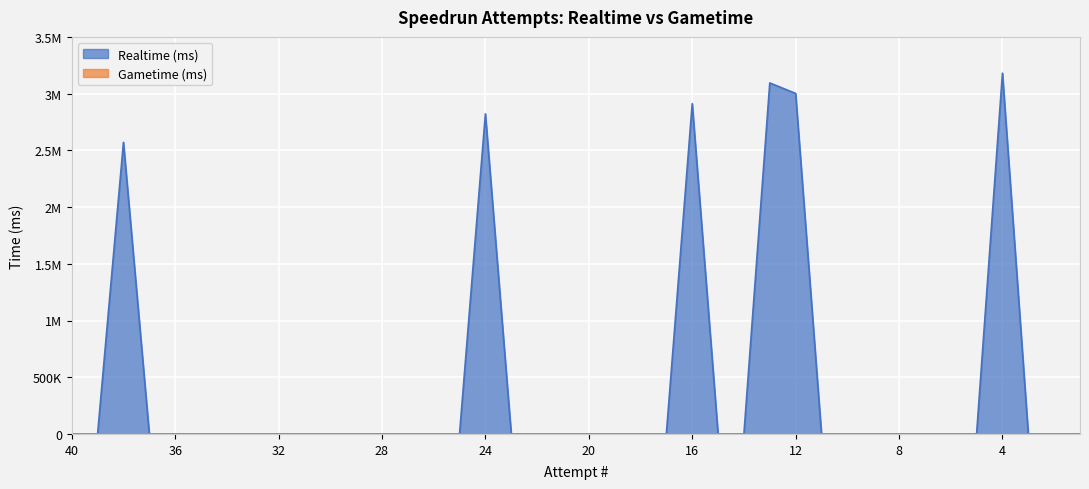

True or false: the data shows 0 at 14.

True